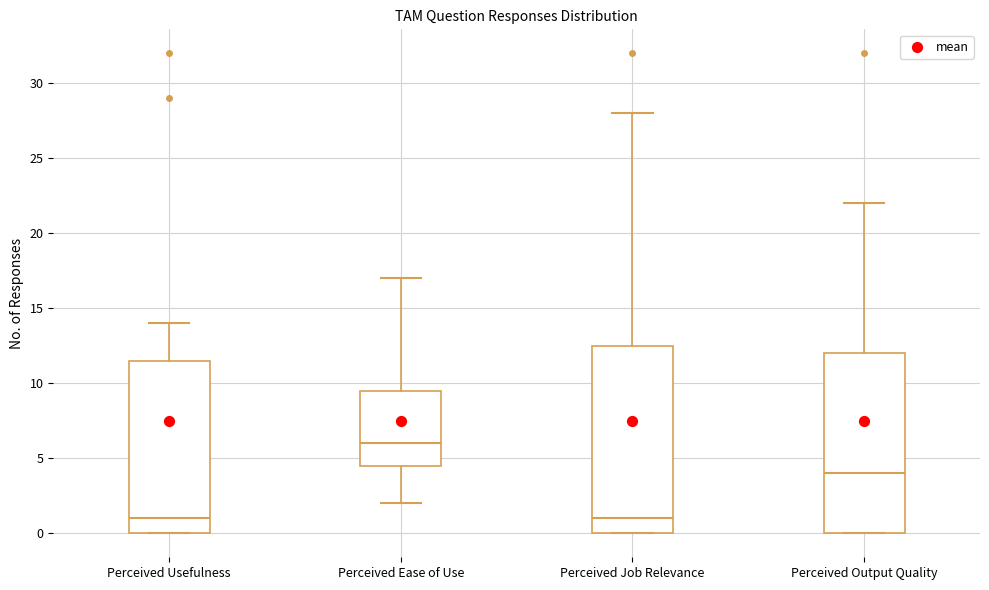

Reading left to right, read every box against the y-axis: the position of its median line, the range the box covers, and the ends of its whiskers. The values are not printed on the chart, so give them approximately, as read against the axis.

Perceived Usefulness: median 1.0, box 0.0 to 11.5, whiskers 0.0 to 14.0
Perceived Ease of Use: median 6.0, box 4.5 to 9.5, whiskers 2.0 to 17.0
Perceived Job Relevance: median 1.0, box 0.0 to 12.5, whiskers 0.0 to 28.0
Perceived Output Quality: median 4.0, box 0.0 to 12.0, whiskers 0.0 to 22.0